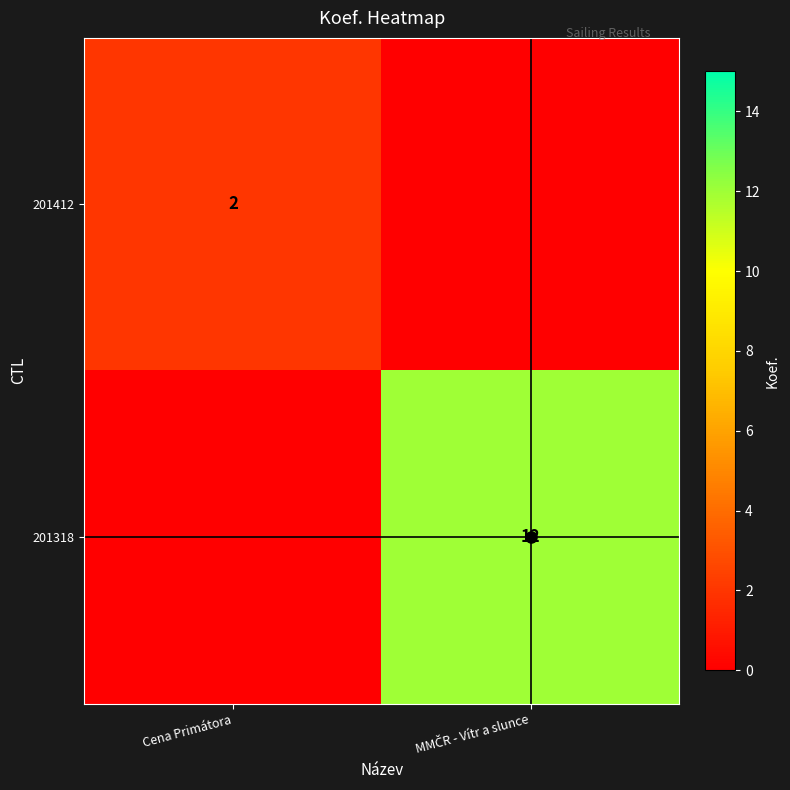

At how many categories does at least one series exceed 9?

1